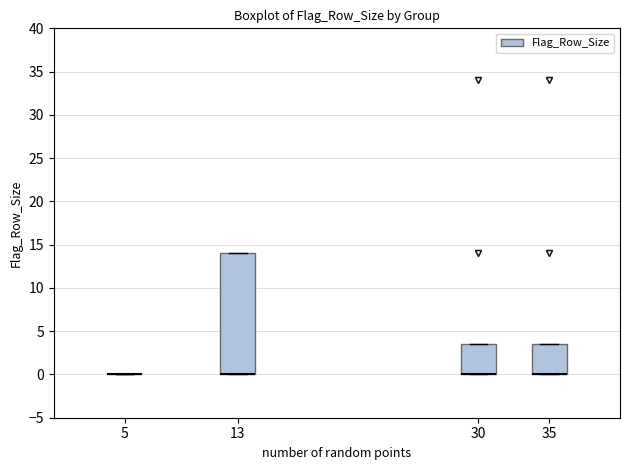

Where is the upper edge of the box at x = 30 on the y-axis? The values are not printed on the chart, so give them approximately, as read against the axis.

3.5